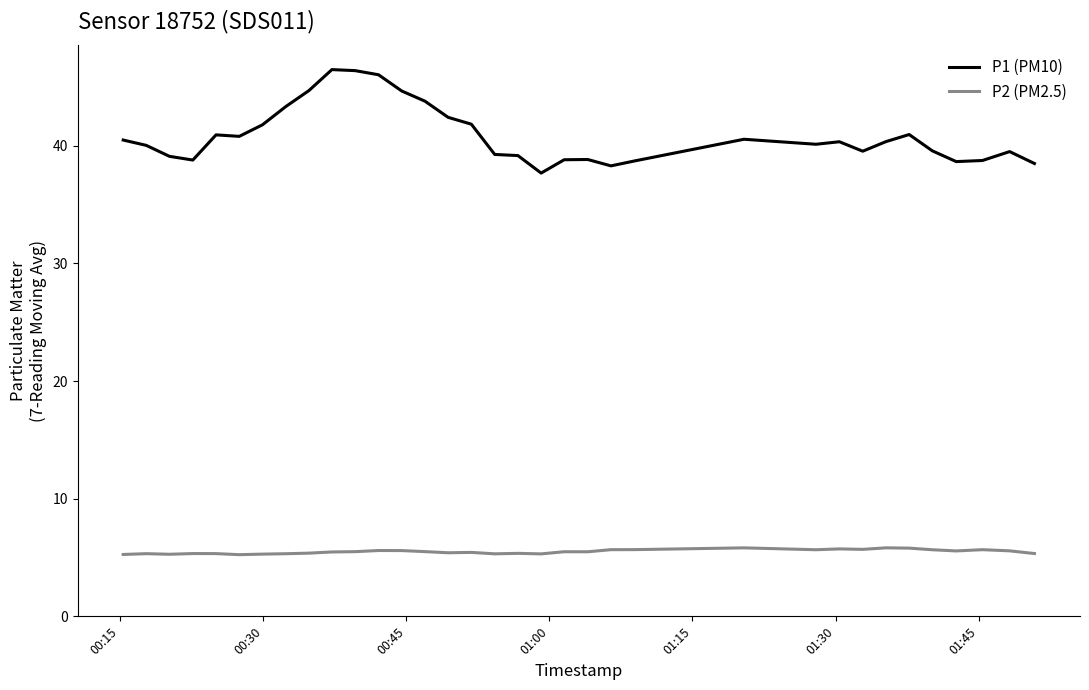

How many data points does each series have?

40